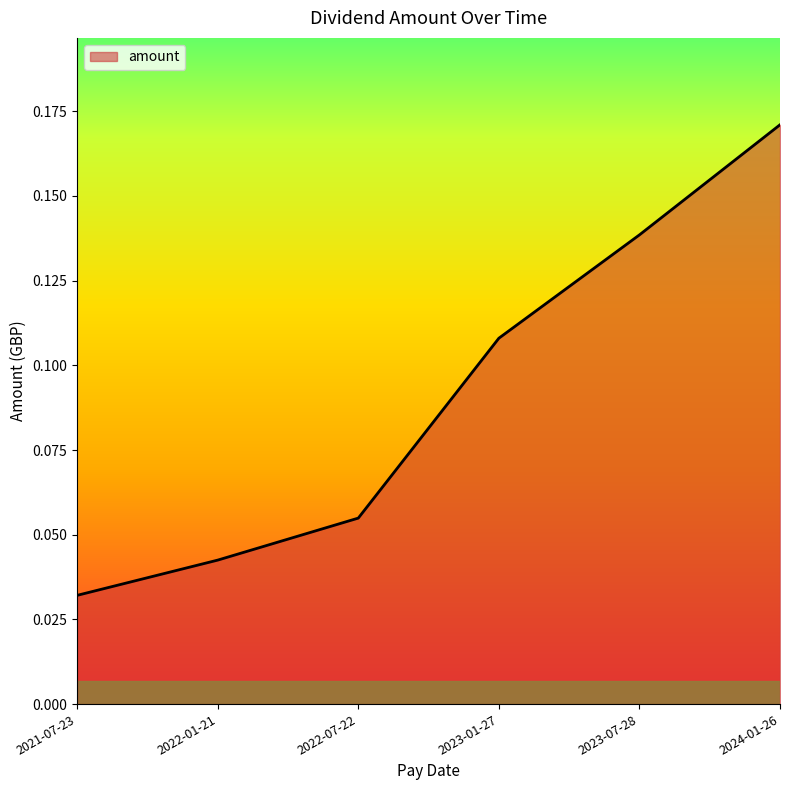

At which label is the value closest to 0?

2021-07-23